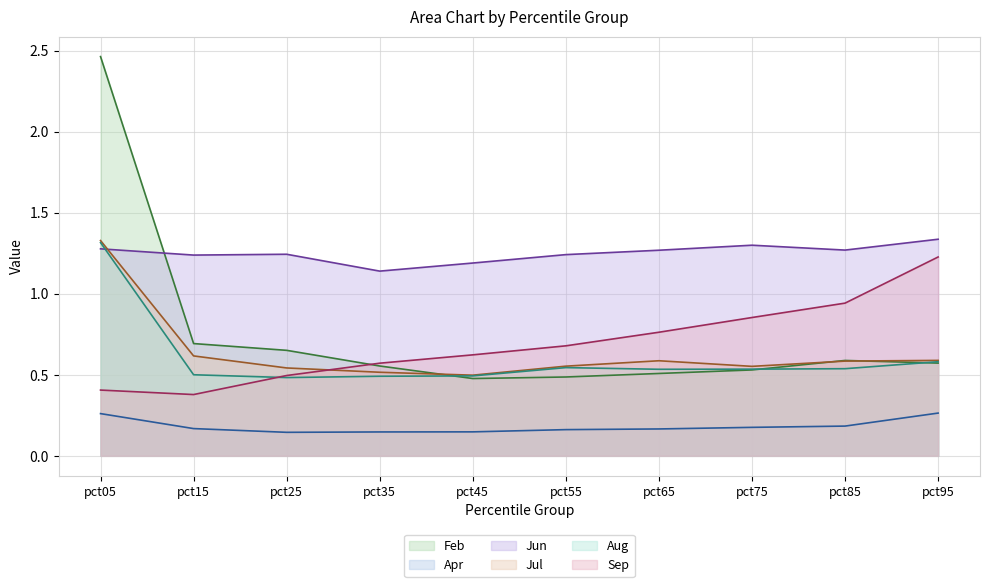

What is the value of the Jul point at the 6th from the left?

0.6